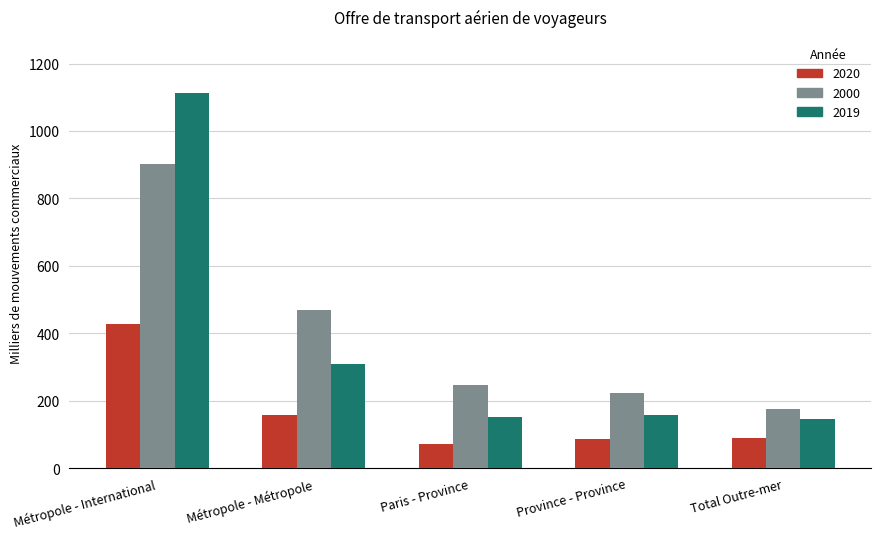

Does the chart contain any negative values?

No